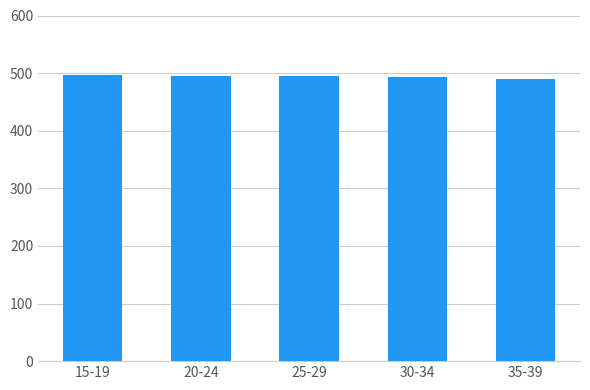

Does the chart contain any negative values?

No